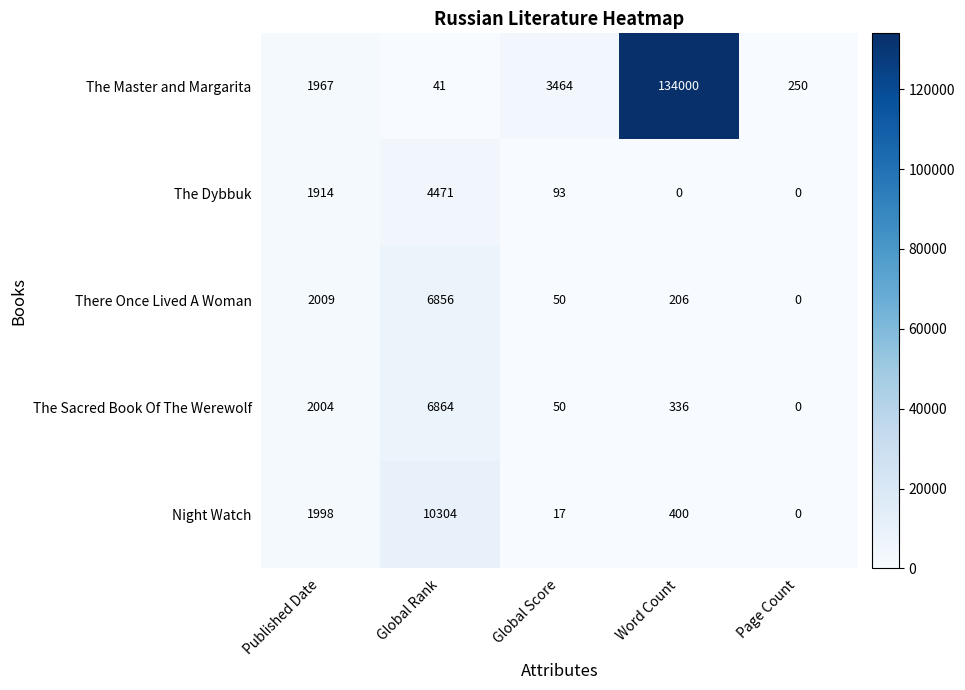

Rank the categories by The Sacred Book Of The Werewolf value from lowest to highest.

Page Count, Global Score, Word Count, Published Date, Global Rank